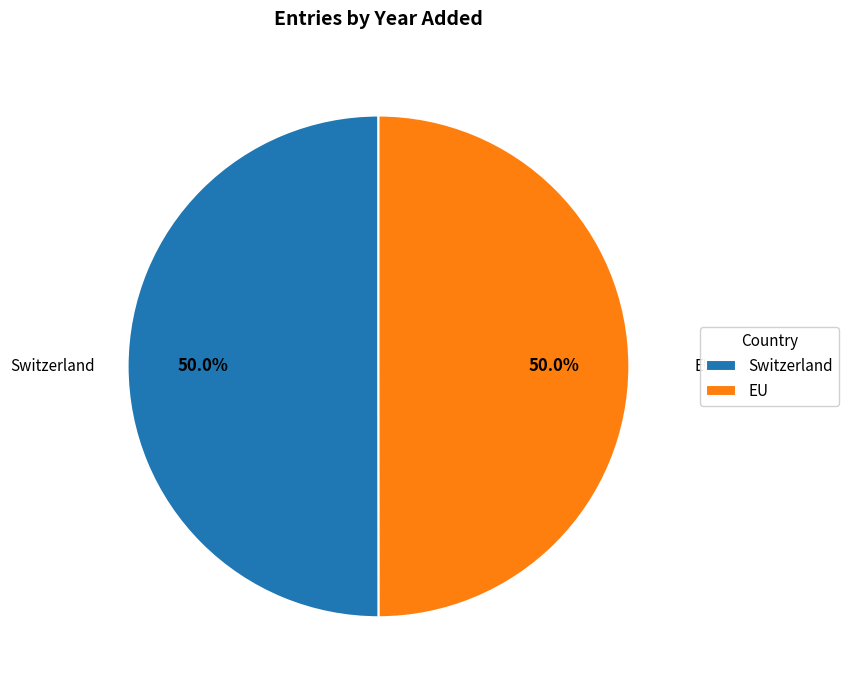

What is the ratio of the value at Switzerland to the value at EU?

1.0